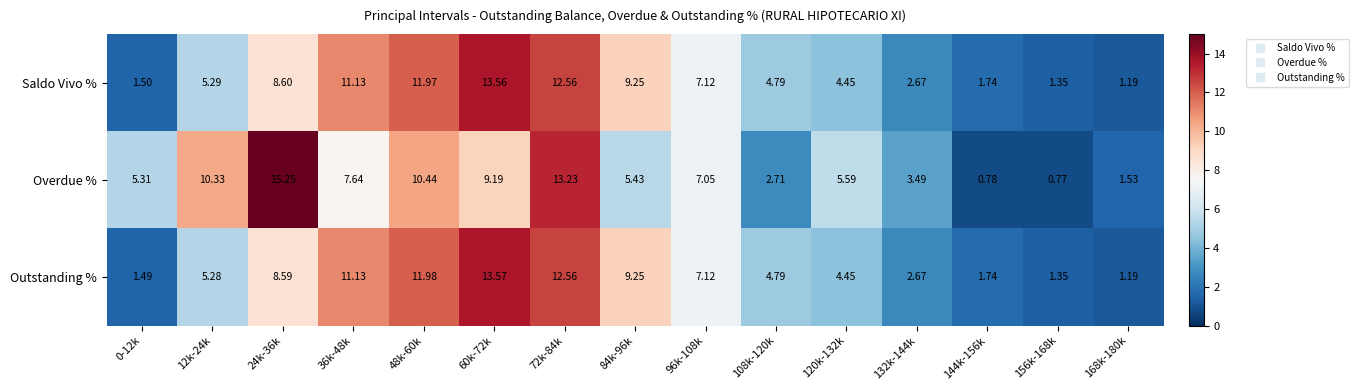

How many series are shown in this chart?

3